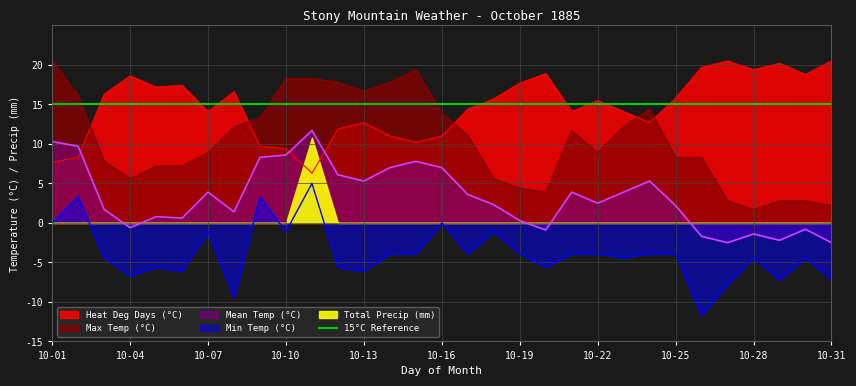

What is the lowest value of the Mean Temp (°C) series?

-2.5